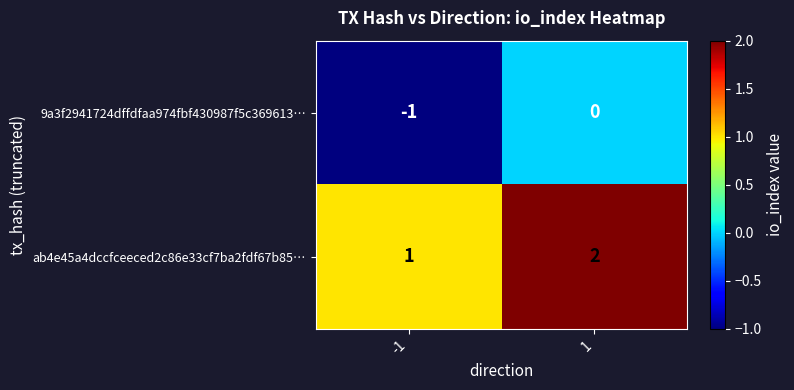

What is the sum of the ab4e45a4dccfceeced2c86e33cf7ba2fdf67b85… values at -1 and 1?

3